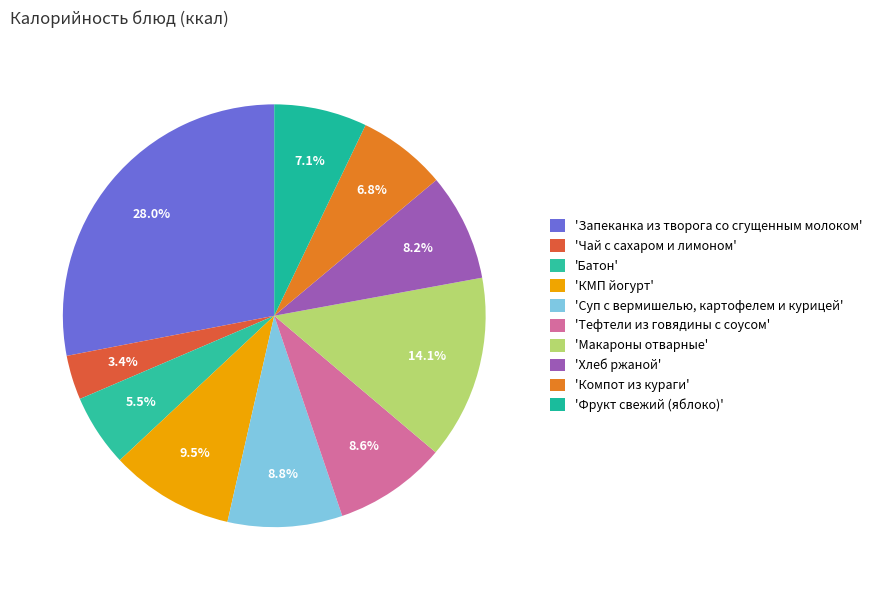

Count the number of slices in the pie.

10